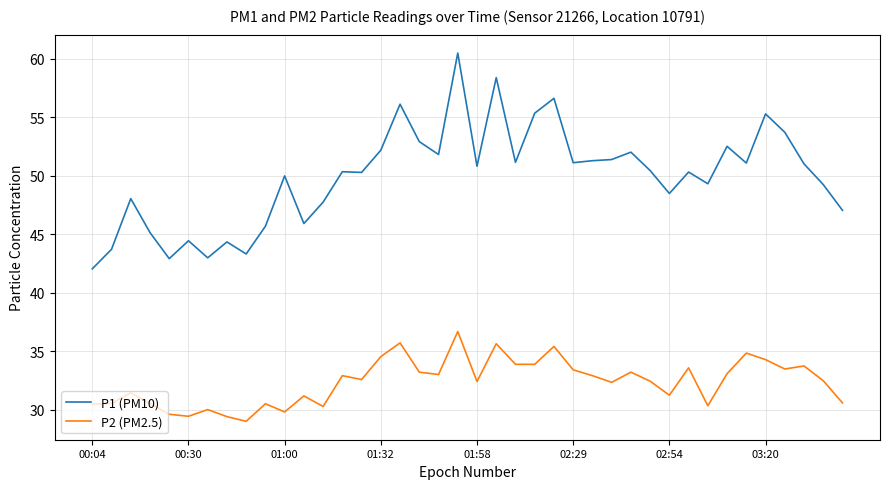

Which series has the largest range (max minus min)?

P1 (PM10)